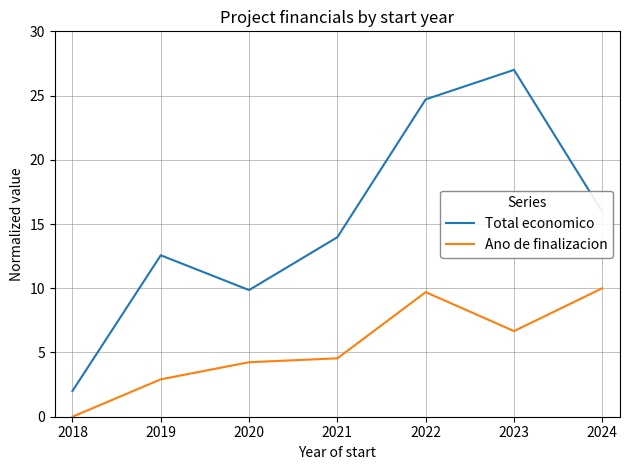

Reading left to right, extract all data points from this chart.

Total economico: 2.0	12.6	9.9	14.0	24.7	27.0	15.9
Ano de finalizacion: 0.0	2.9	4.2	4.5	9.7	6.7	10.0